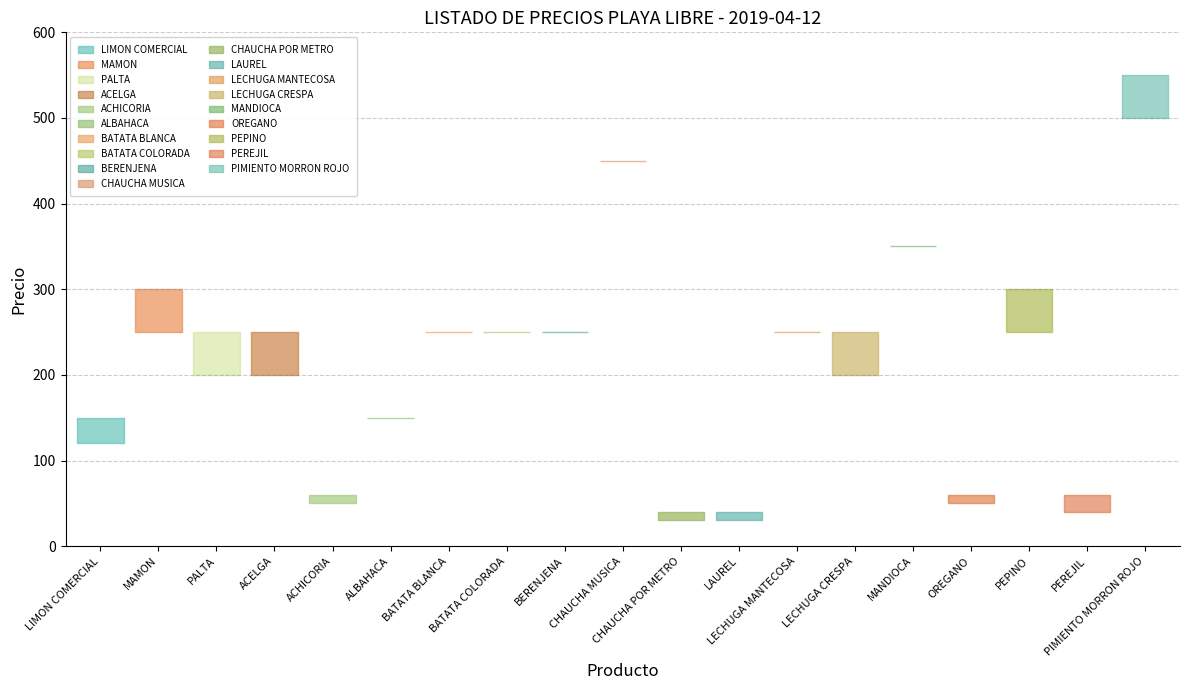

What is the difference between the maximum and minimum values in the PRECIO MAXIMO series?

510